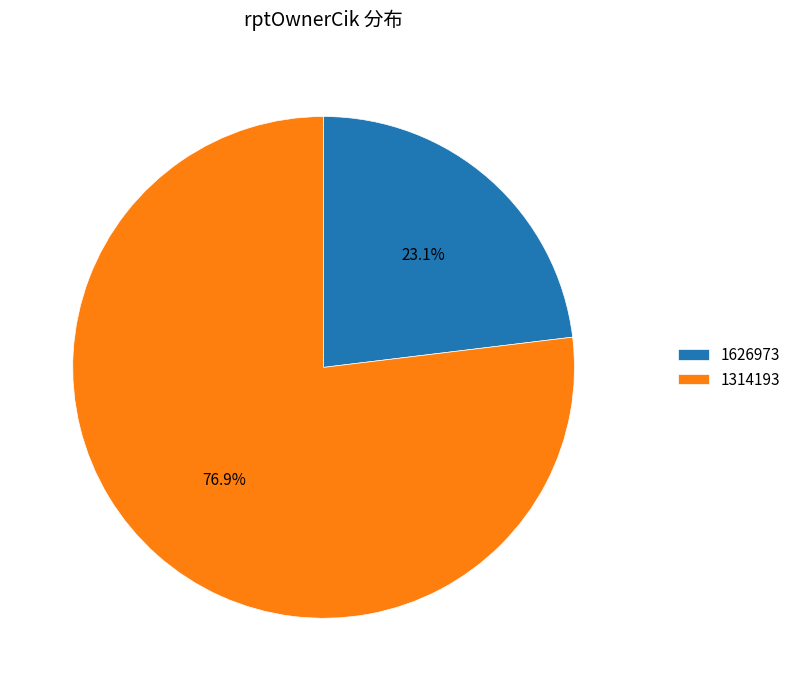

What percentage is NOT represented by 1626973?

76.9%